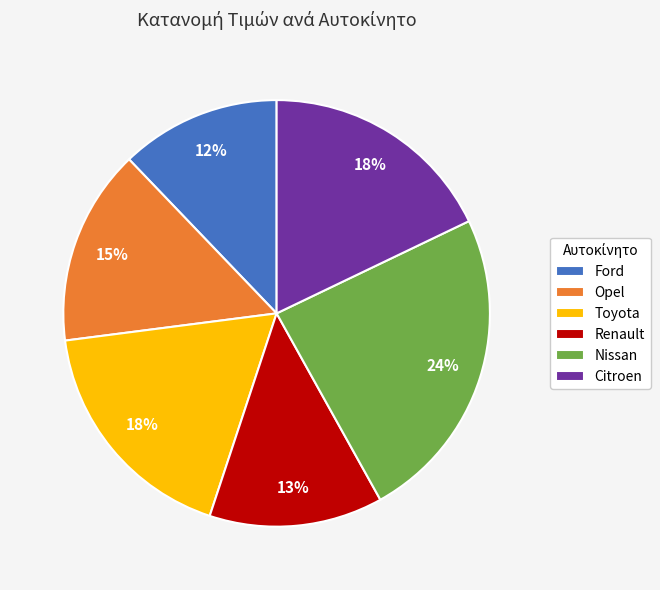

To the nearest percent, what is the average slice percentage?

17%